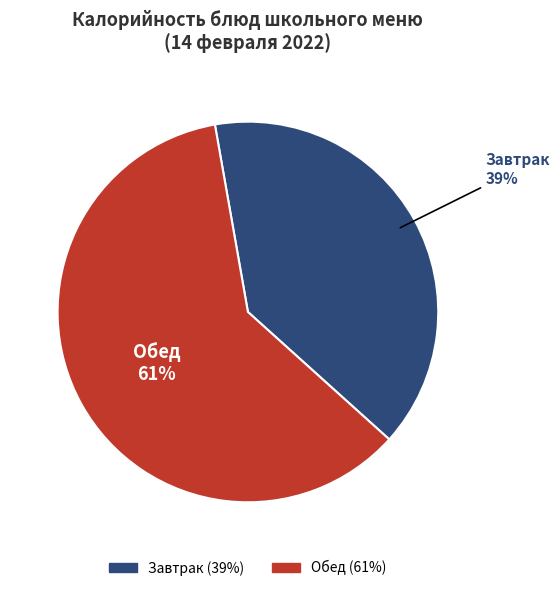

Is there a majority slice in this chart?

Yes